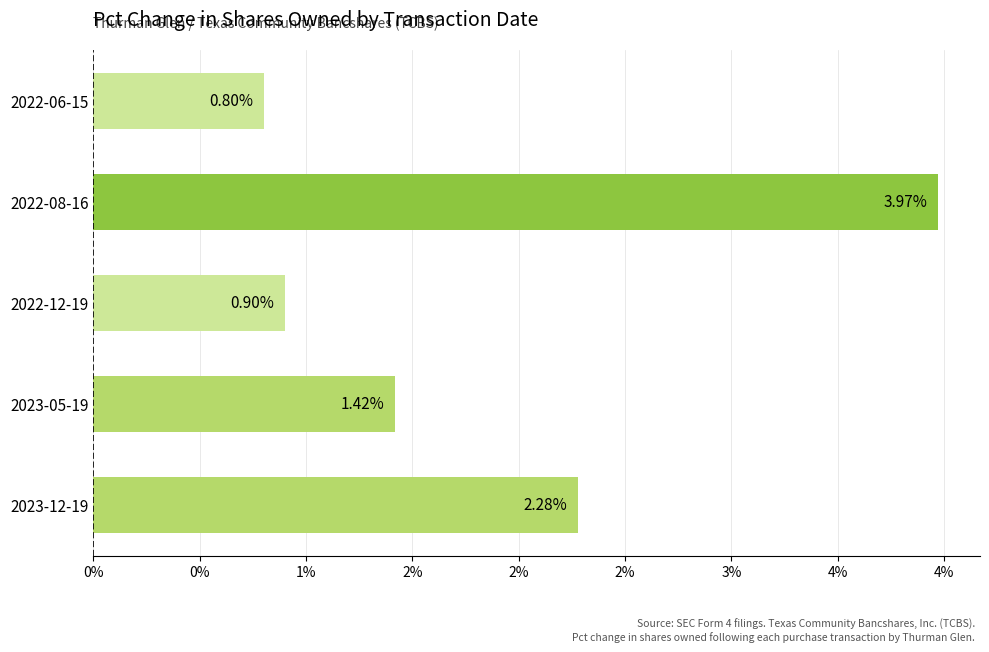

List the labels in order of value, smallest first.

2022-06-15, 2022-12-19, 2023-05-19, 2023-12-19, 2022-08-16